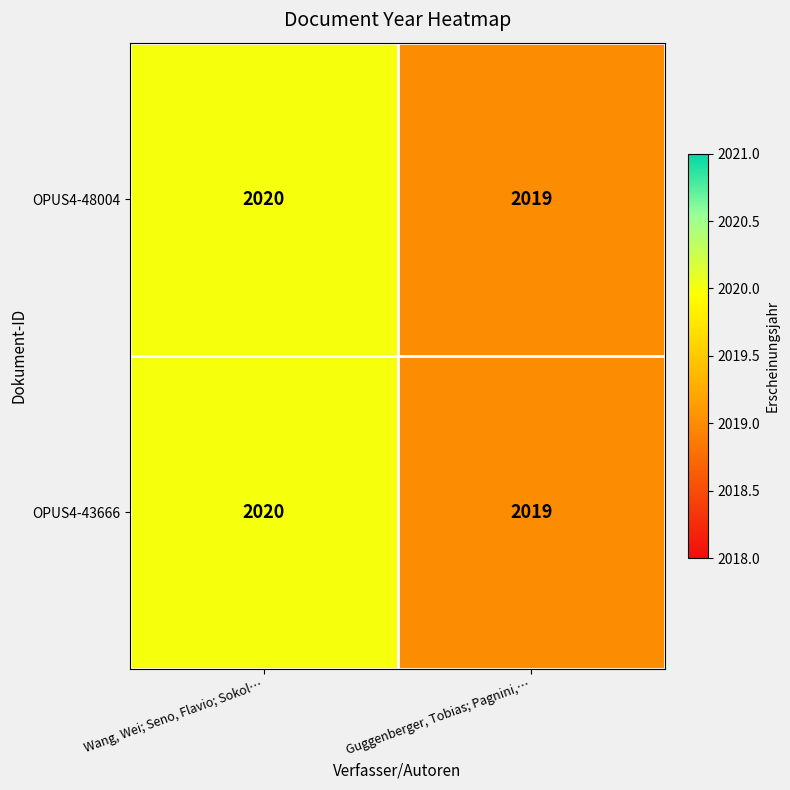

Rank the categories by OPUS4-43666 value from lowest to highest.

Guggenberger, Tobias; Pagnini,…, Wang, Wei; Seno, Flavio; Sokol…